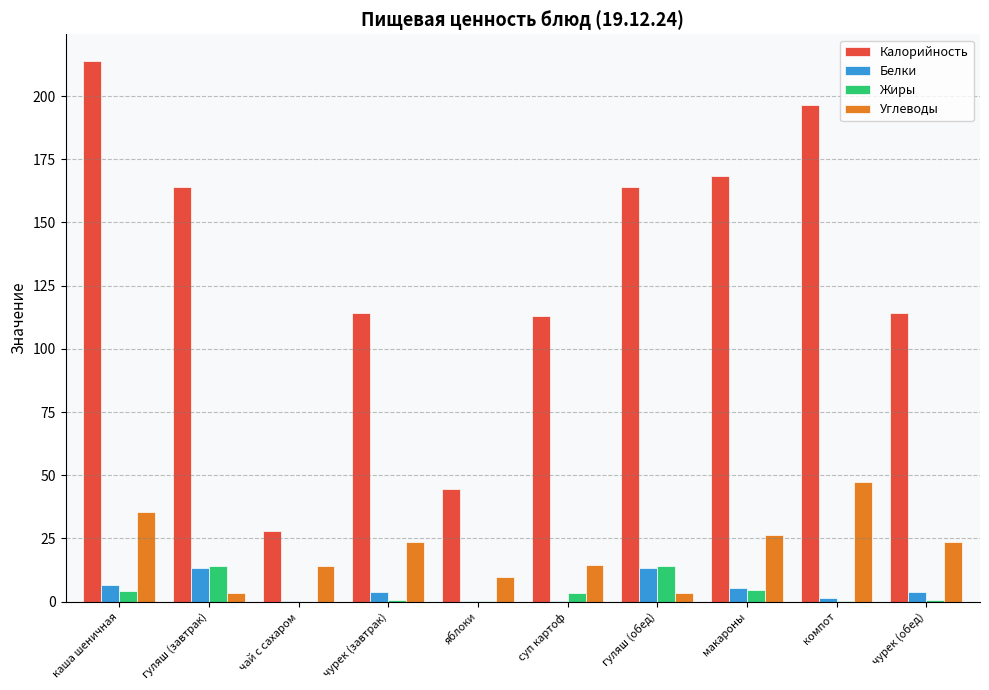

The Жиры series shows 4.5 at макароны. True or false?

True